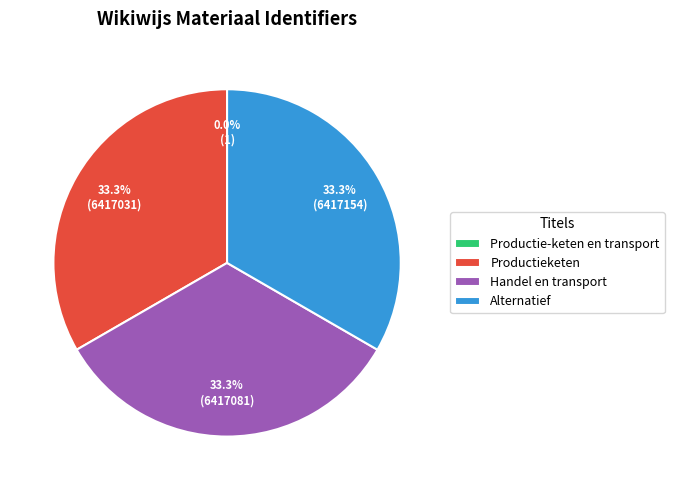

Does Alternatief account for over 50% of the chart?

No